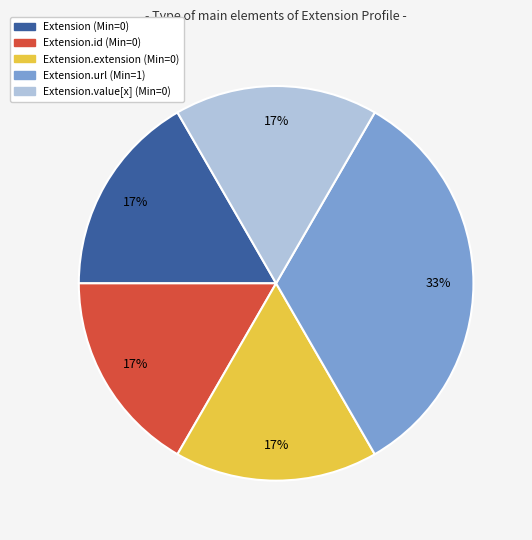

Is there a majority slice in this chart?

No